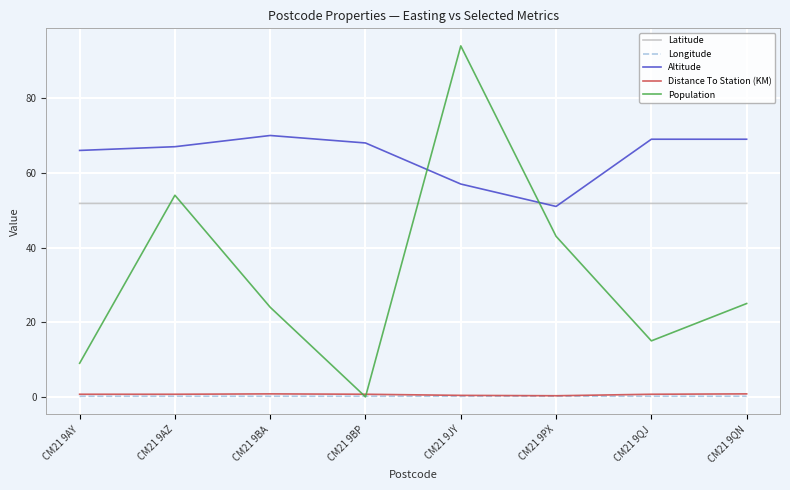

At which category does Population reach its first local valley?

CM21 9BP